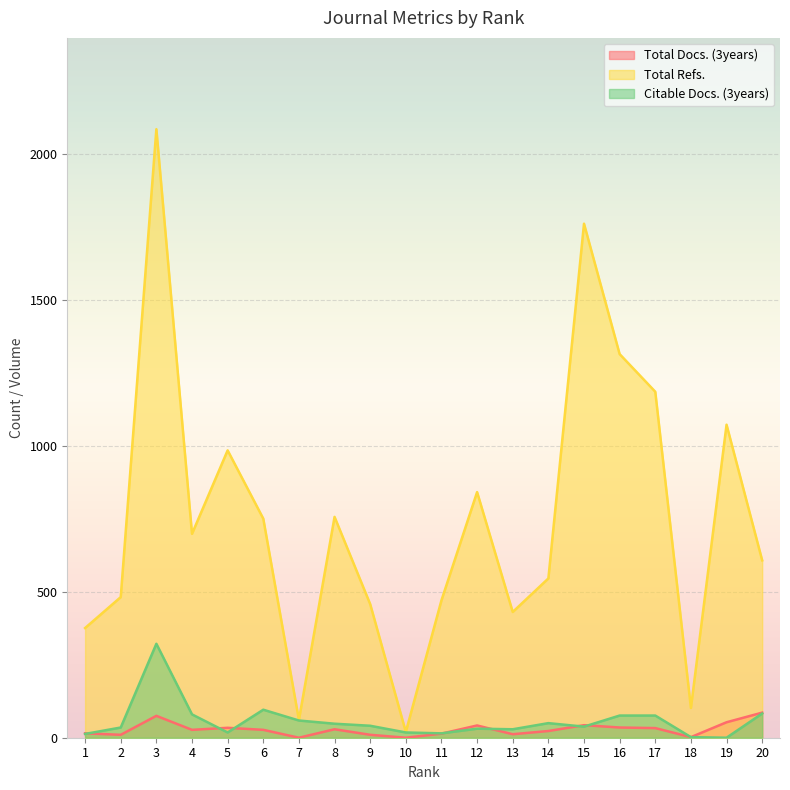

How many lines are shown in the chart?

3